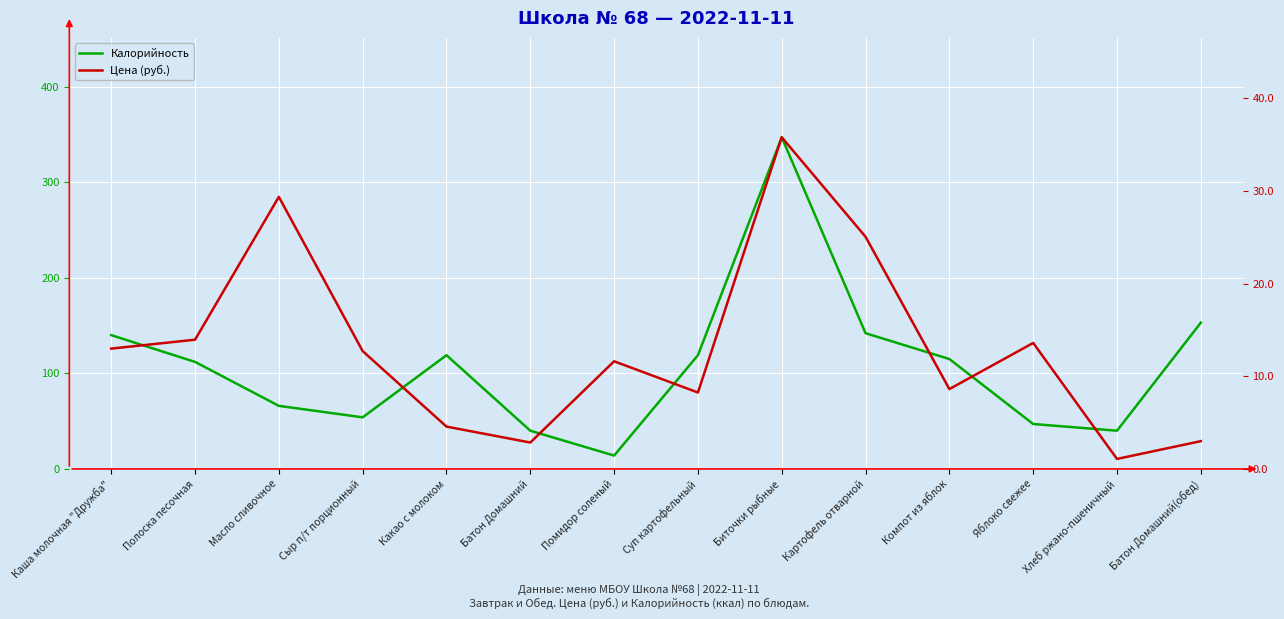

True or false: Калорийность and Цена (руб.) cross at least once.

False